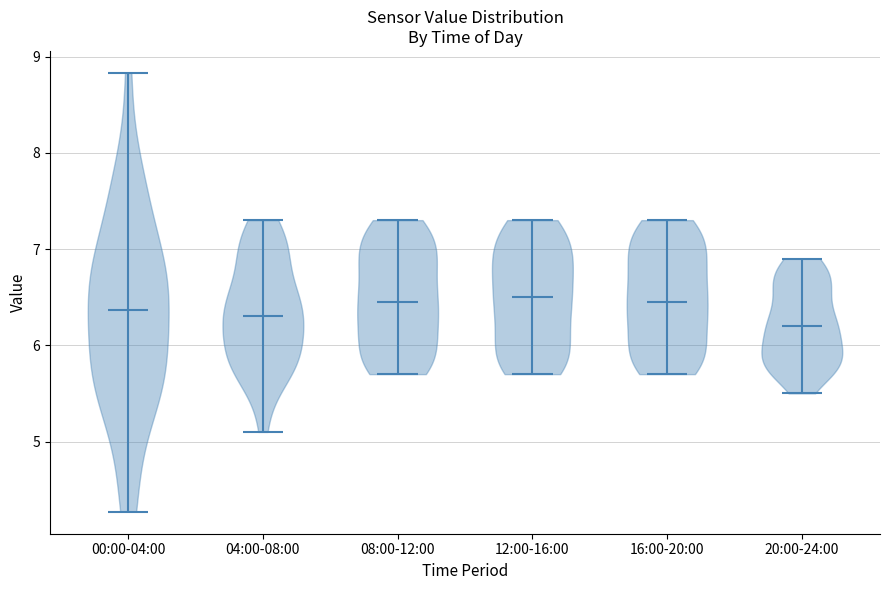

Reading left to right, read every violin against the y-axis: where its median line is, and the lowest and highest points it reaches. The values are not printed on the chart, so give them approximately, as read against the axis.

00:00-04:00: median line 6.4, lowest point 4.3, highest point 8.8
04:00-08:00: median line 6.3, lowest point 5.1, highest point 7.3
08:00-12:00: median line 6.5, lowest point 5.7, highest point 7.3
12:00-16:00: median line 6.5, lowest point 5.7, highest point 7.3
16:00-20:00: median line 6.5, lowest point 5.7, highest point 7.3
20:00-24:00: median line 6.2, lowest point 5.5, highest point 6.9